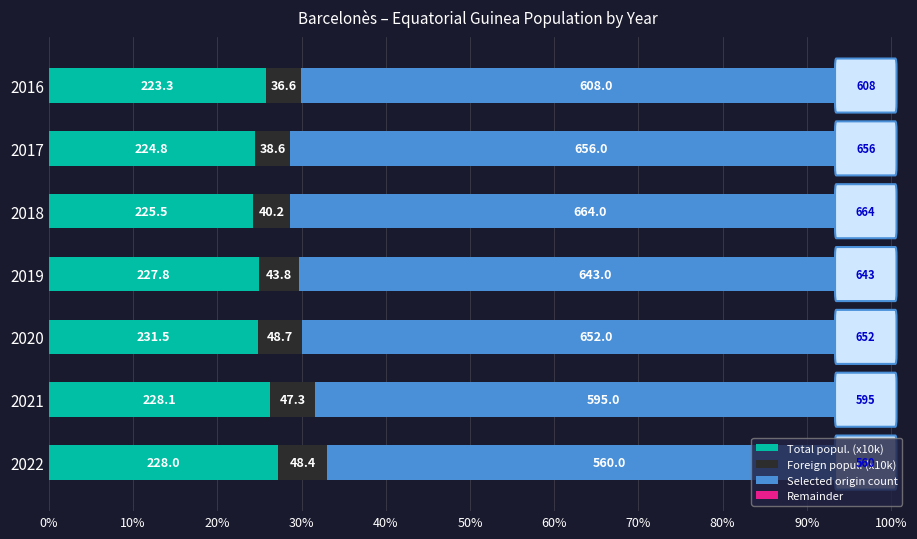

What is the value of the Remainder bar at the 6th from the left?

0.6